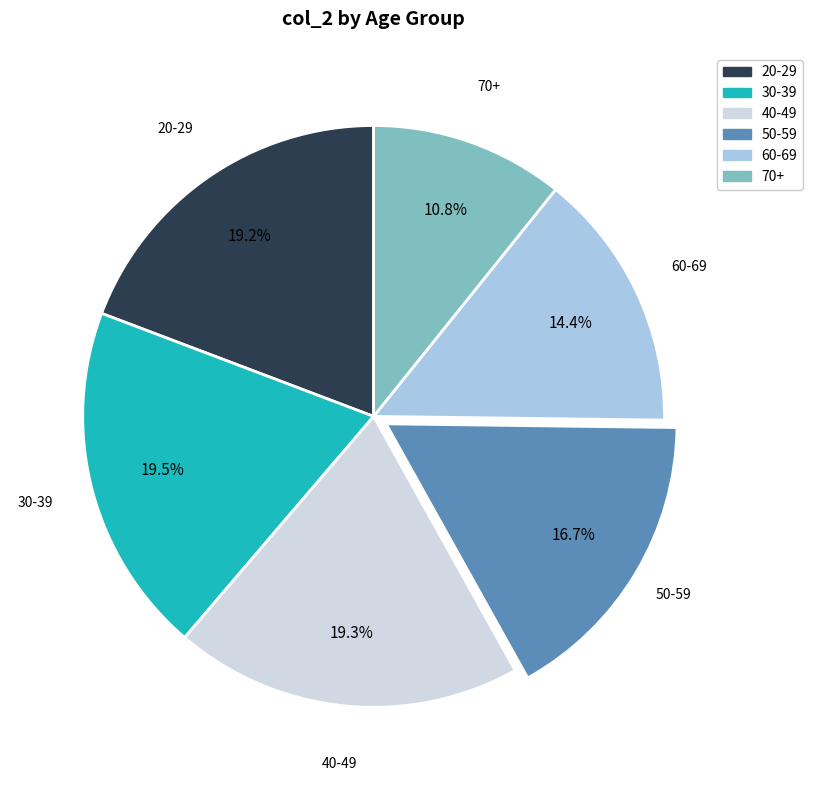

Is it true that 70+ is 11% of the pie?

True